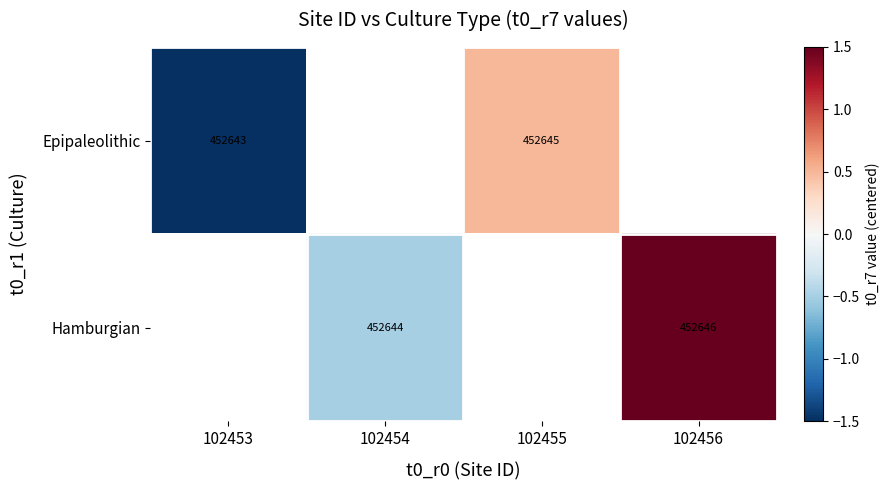

Which label corresponds to the smallest value in the chart?

102453